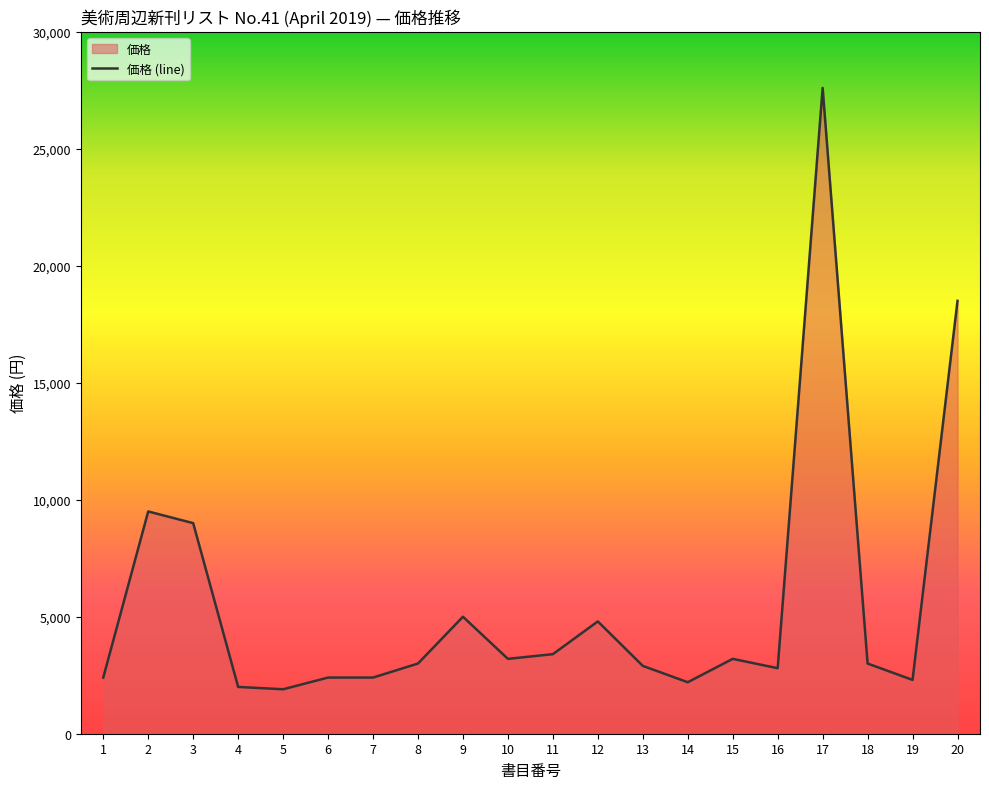

True or false: the data shows 3000 at 8.

True